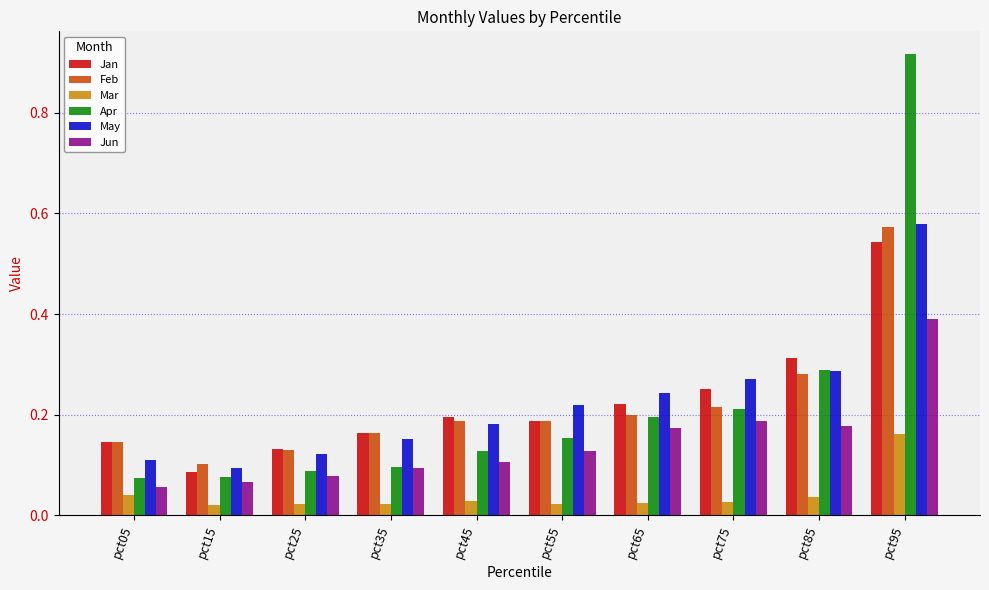

At which category does the chart reach its peak across all series?

pct95